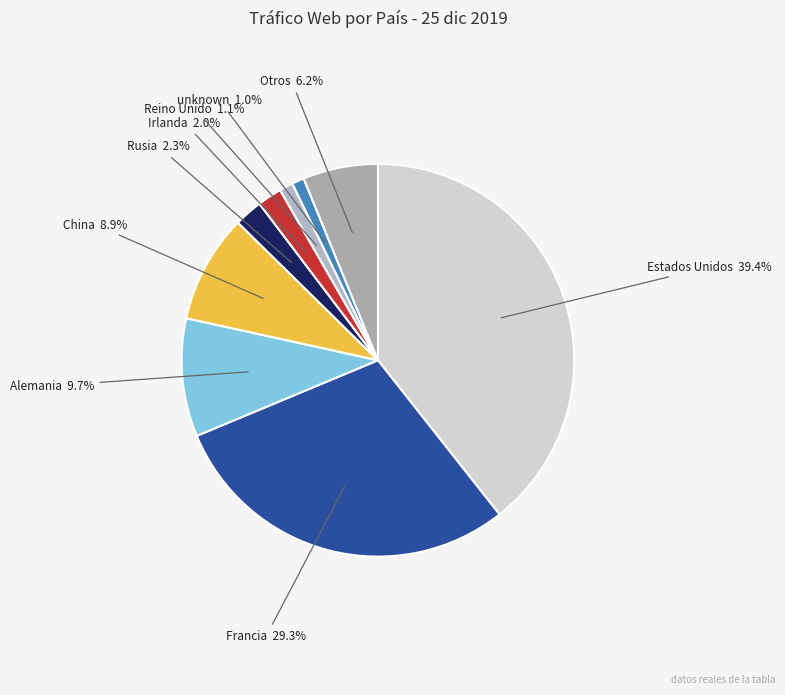

Do Reino Unido and unknown together represent more than half of the pie?

No